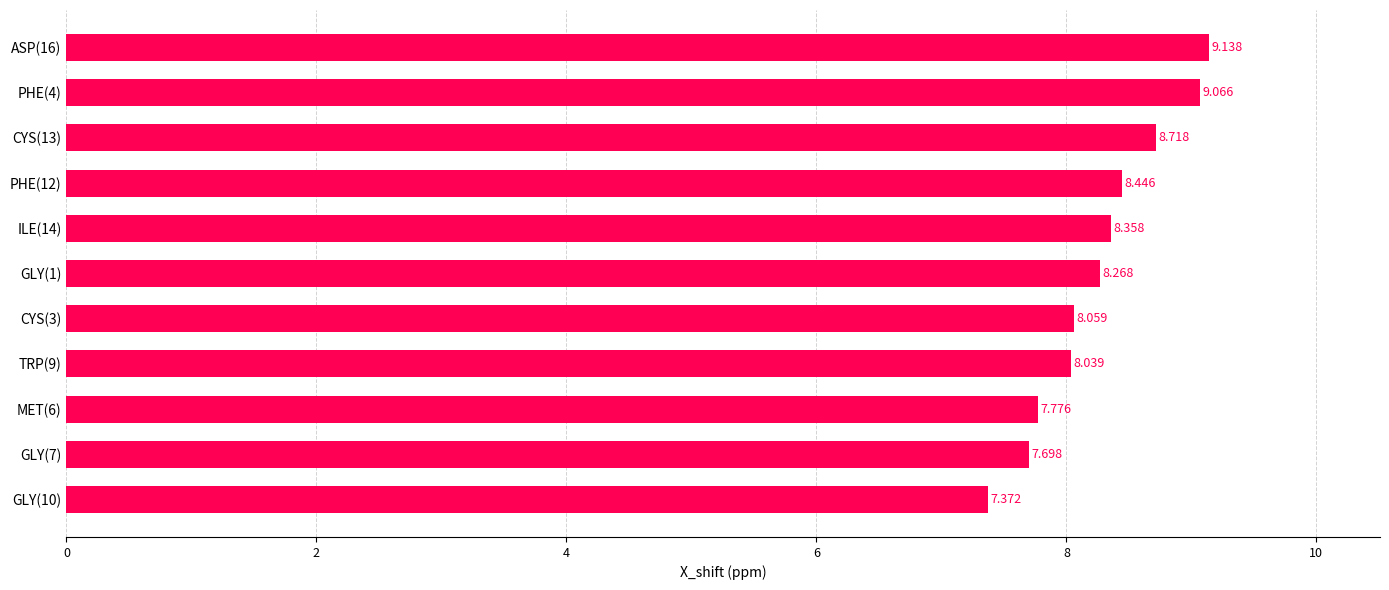

What is the difference between the maximum and minimum values?

1.8